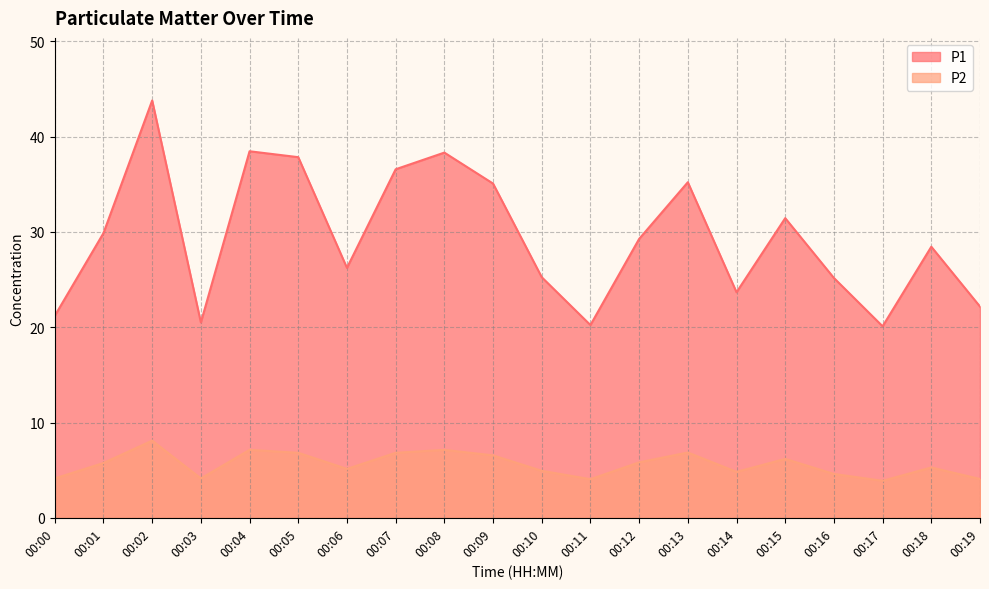

How many lines are shown in the chart?

2